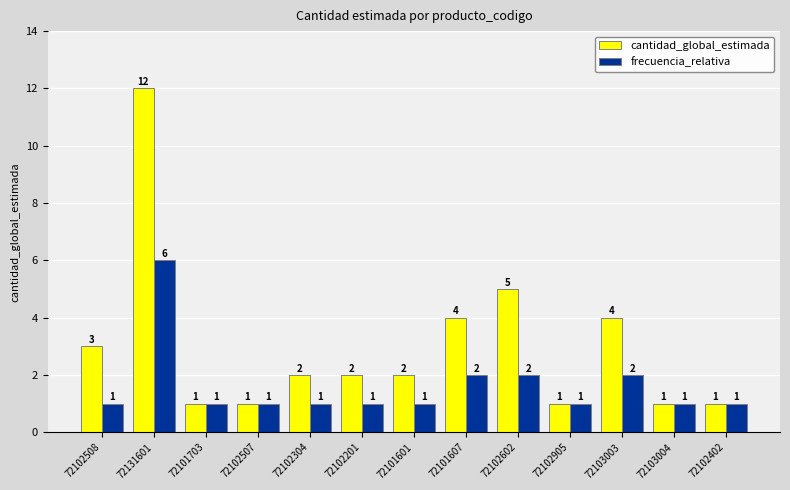

What is the average value of the cantidad_global_estimada series?

3